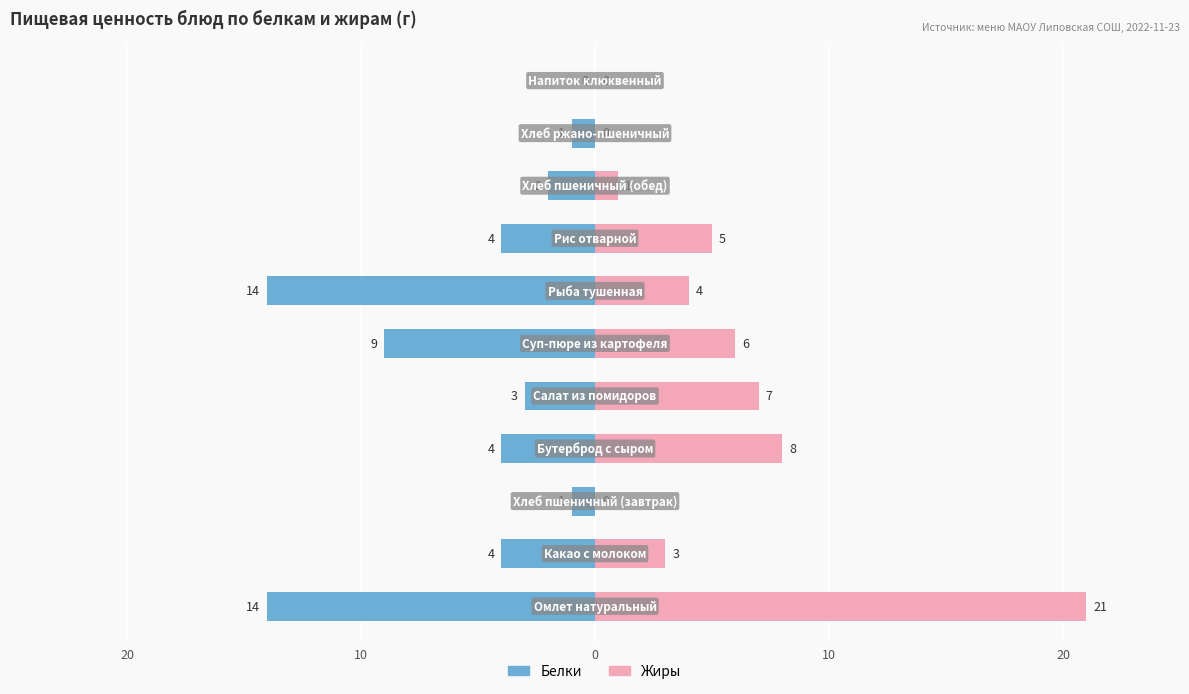

Which series has the largest total across all categories?

Жиры